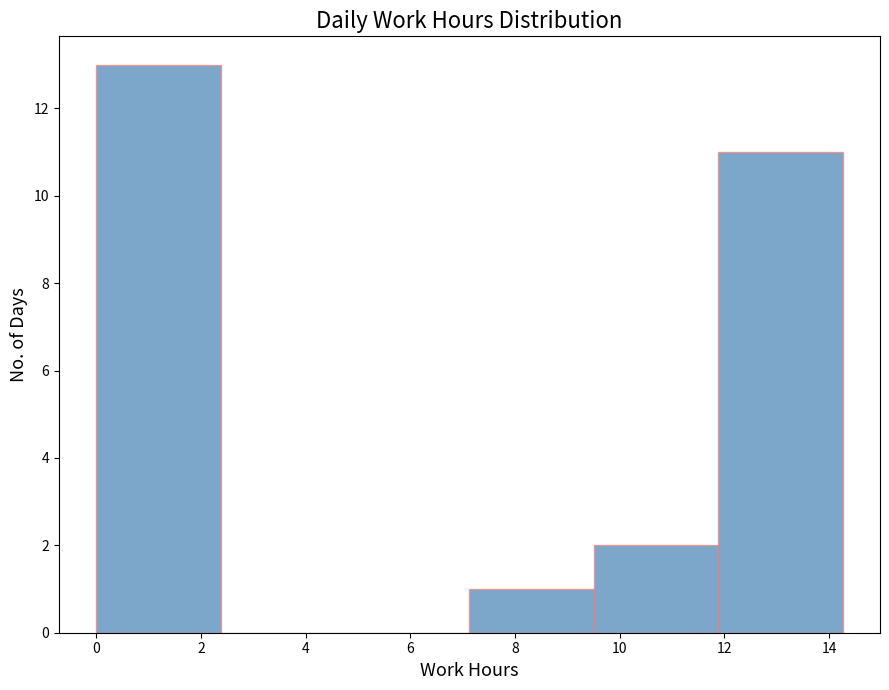

Reading left to right, transcribe this chart: for each bar, give the range it covers on the x-axis and its height. Neither the bar edges nor the heights are printed on the chart, so give them approximately, as read against the axes.

0.0 to 2.4: 13
2.4 to 4.8: 0
4.8 to 7.2: 0
7.2 to 9.6: 1
9.6 to 11.8: 2
11.8 to 14.2: 11